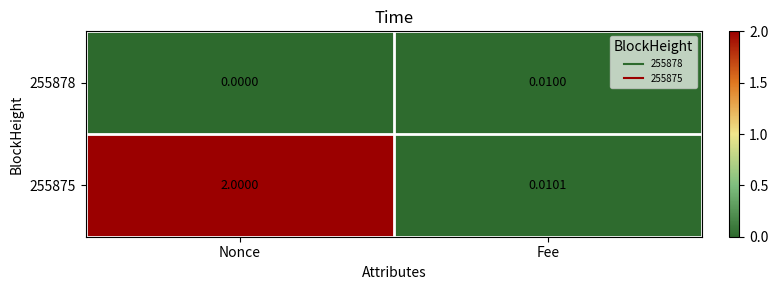

At which category does the chart reach its minimum across all series?

Nonce